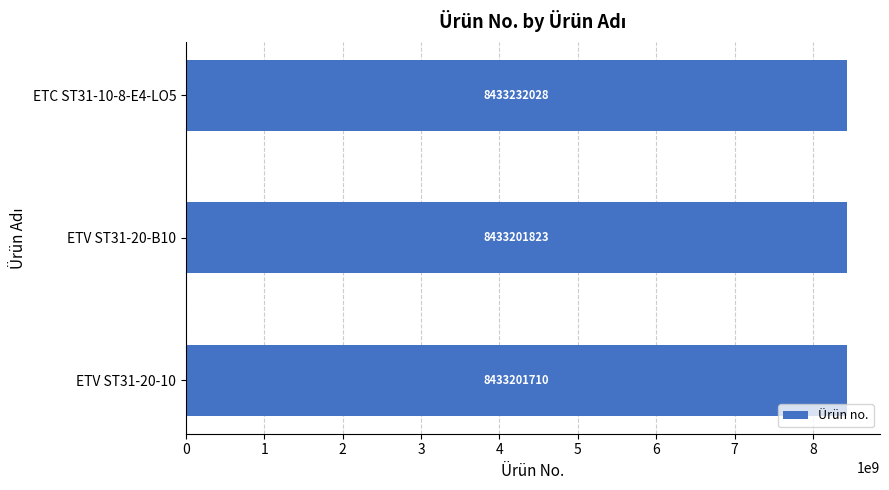

Approximately how many times larger is the value at ETC ST31-10-8-E4-LO5 compared to ETV ST31-20-B10?

1.0